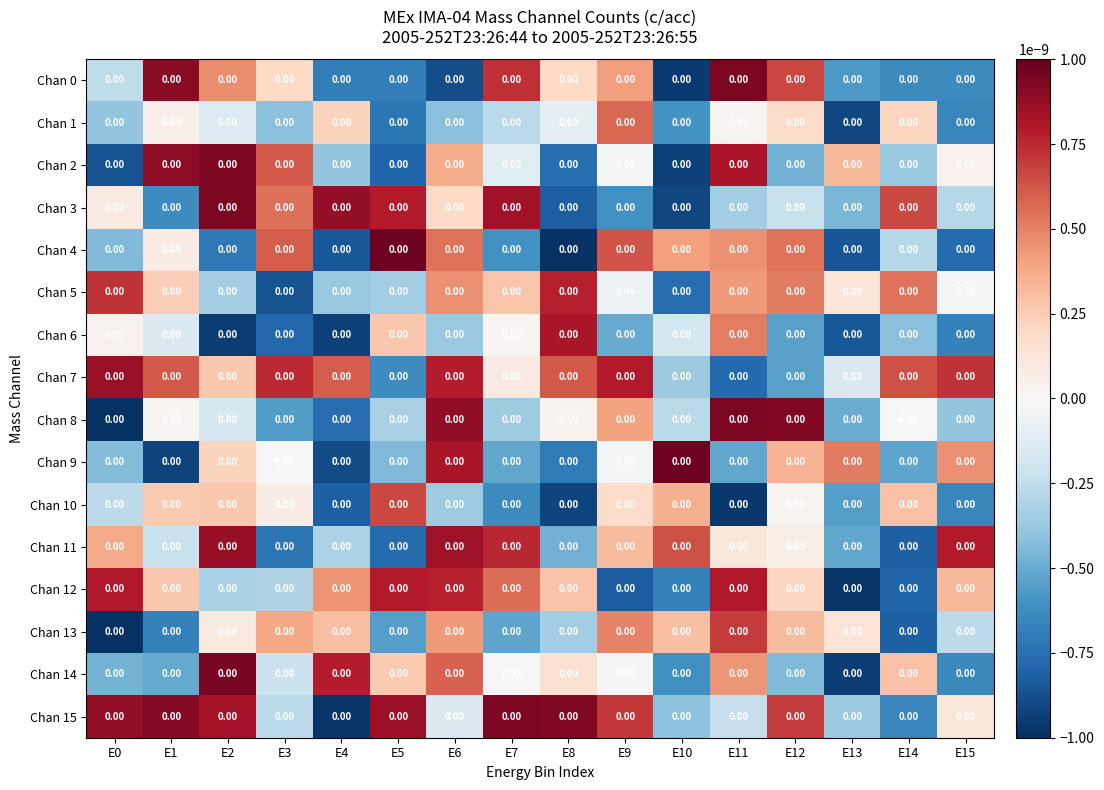

Which series has the widest spread of values?

Chan 4